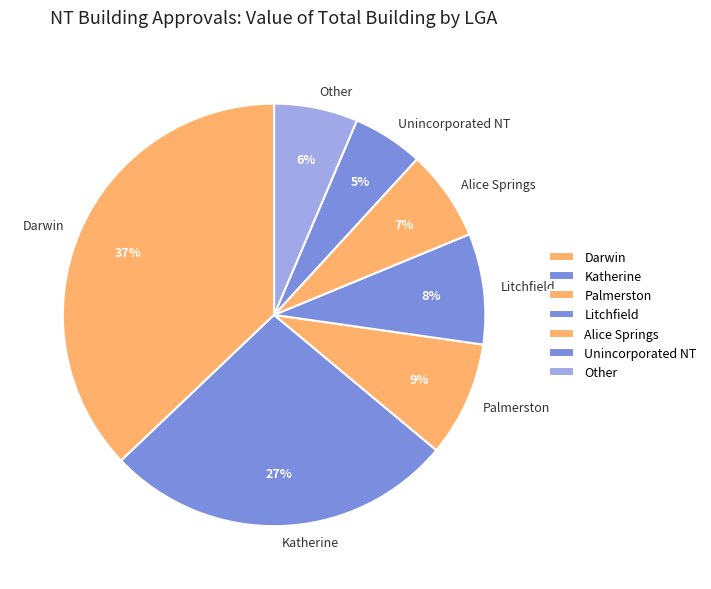

To the nearest percent, what is the combined percentage of Palmerston and Litchfield?

17%